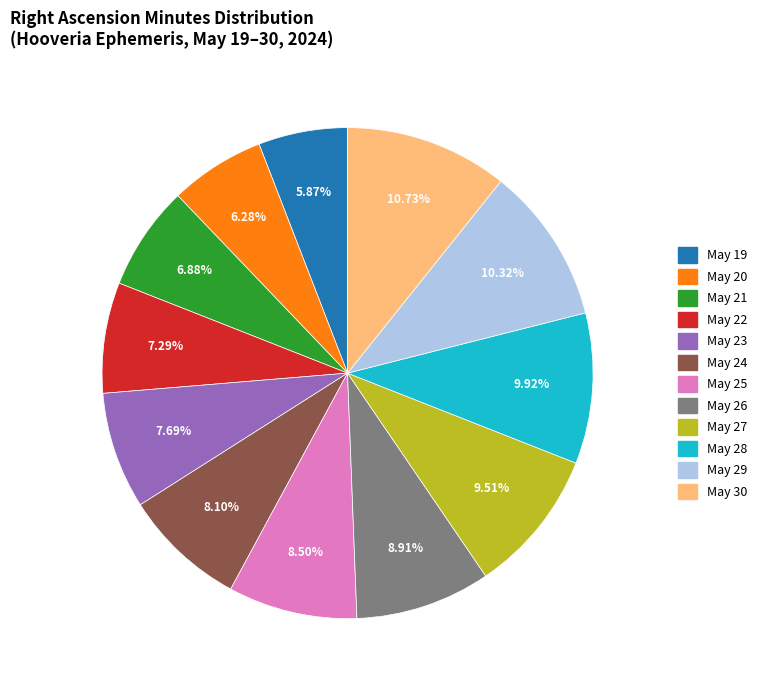

Combined, do May 24 and May 22 account for over 50%?

No